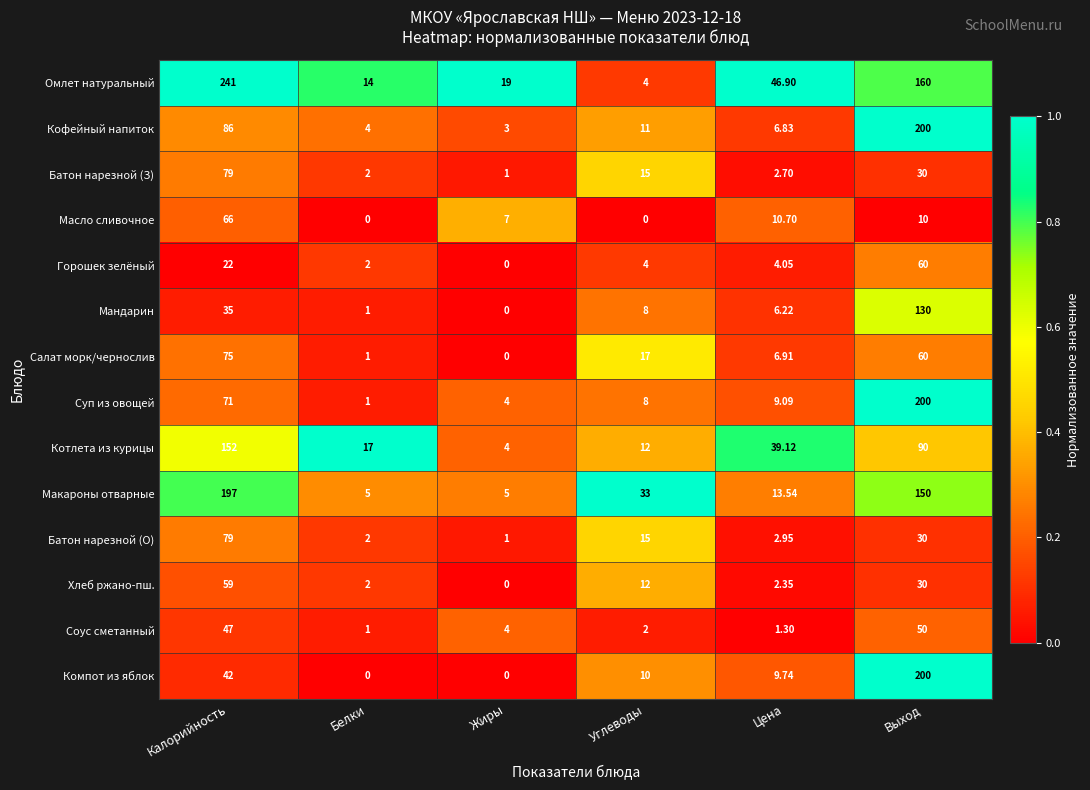

Which category has the lowest value in the Котлета из курицы series?

Жиры